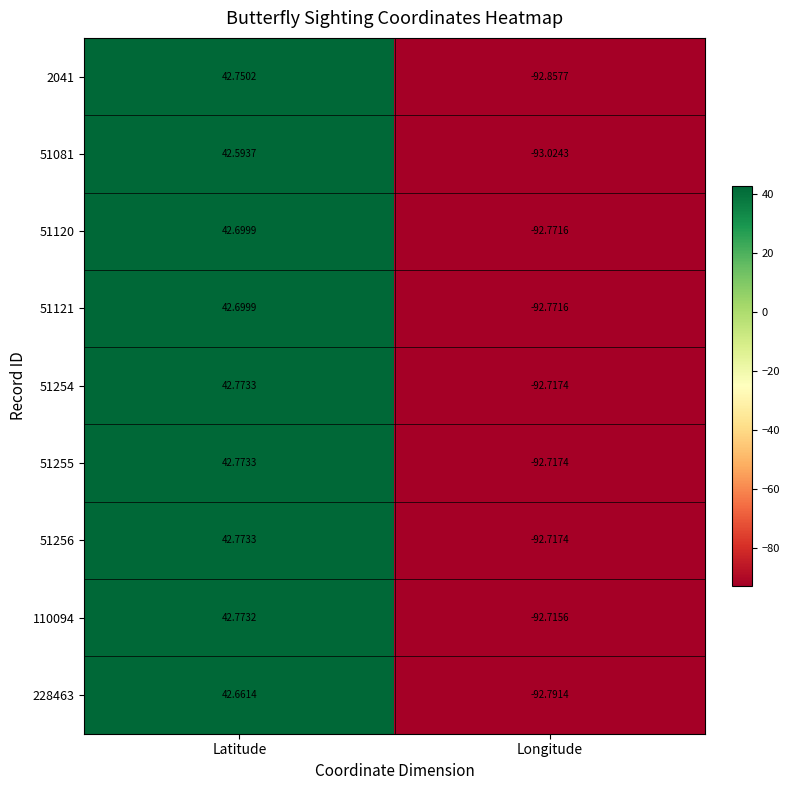

At which category is the sum across all series the highest?

Latitude